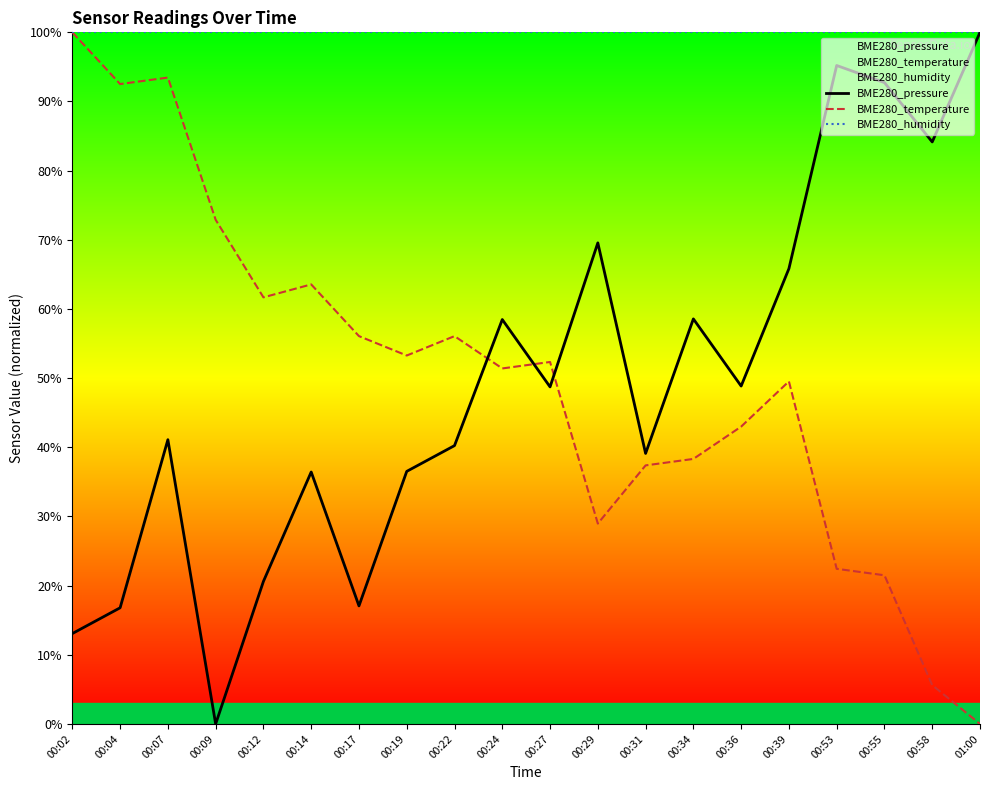

The value of BME280_humidity at 00:55 is 100.0. True or false?

True